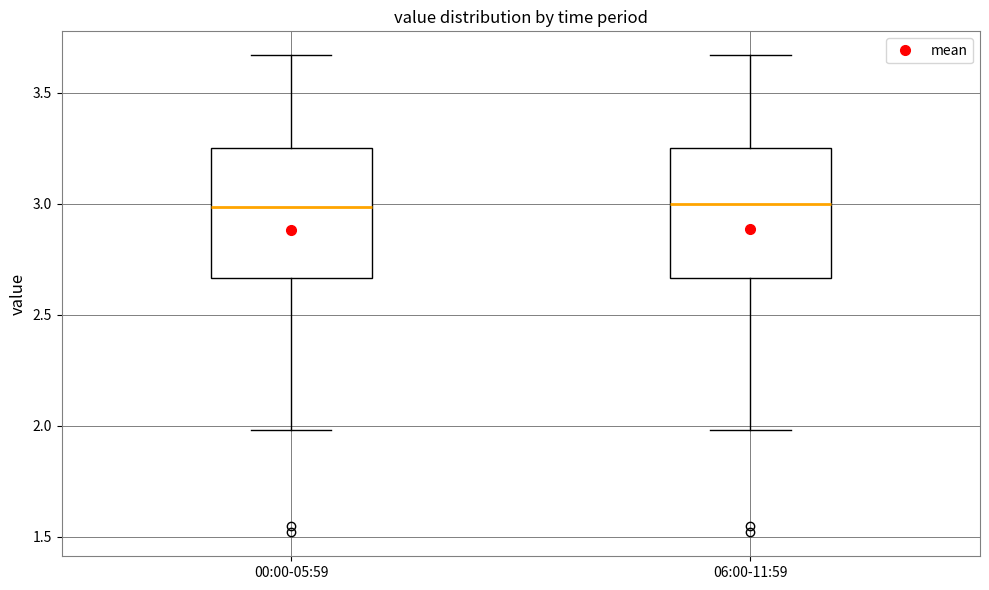

Reading left to right, read every box against the y-axis: the position of its median line, the range the box covers, and the ends of its whiskers. The values are not printed on the chart, so give them approximately, as read against the axis.

00:00-05:59: median 3.00, box 2.65 to 3.25, whiskers 2.00 to 3.65
06:00-11:59: median 3.00, box 2.65 to 3.25, whiskers 2.00 to 3.65